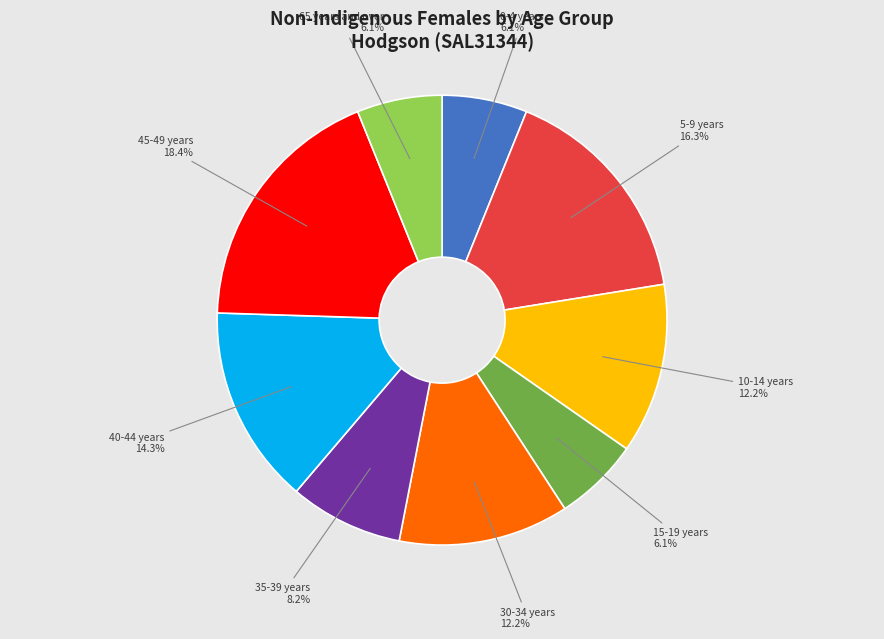

Count the number of slices in the pie.

9